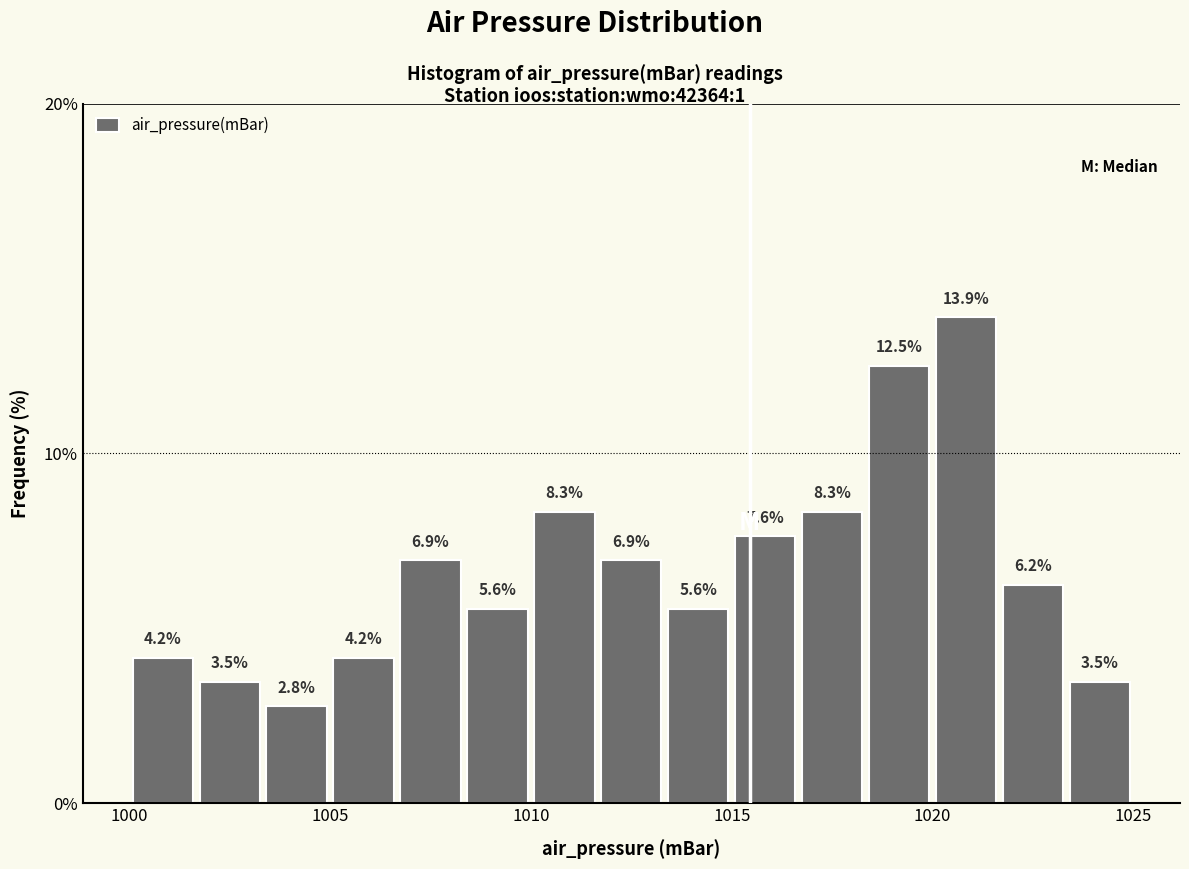

Read against the x-axis, roughly where is the centre of the tallest bar?

1021.0